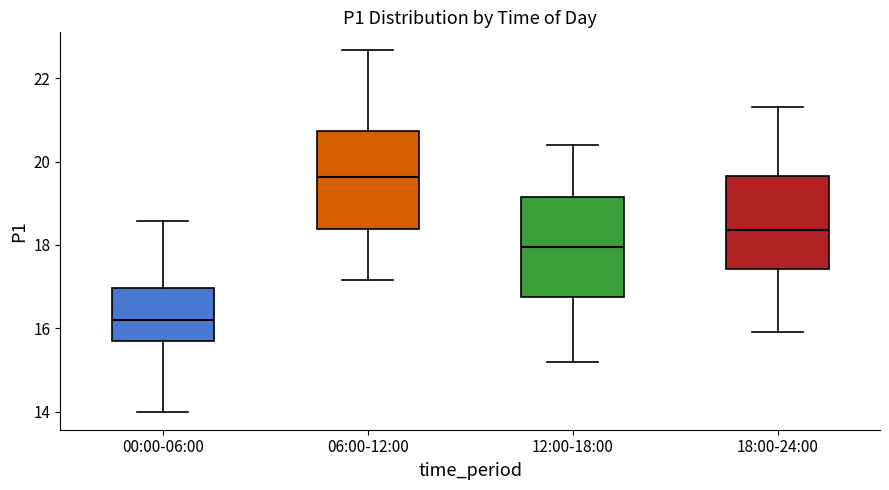

Reading left to right, transcribe this box plot: for each box, give where its median line is, the range the box spans, and where its two whiskers end, as read against the y-axis. The values are not printed on the chart, so give them approximately, as read against the axis.

00:00-06:00: median 16.2, box 15.6 to 17.0, whiskers 14.0 to 18.6
06:00-12:00: median 19.6, box 18.4 to 20.8, whiskers 17.2 to 22.6
12:00-18:00: median 18.0, box 16.8 to 19.2, whiskers 15.2 to 20.4
18:00-24:00: median 18.4, box 17.4 to 19.6, whiskers 16.0 to 21.4